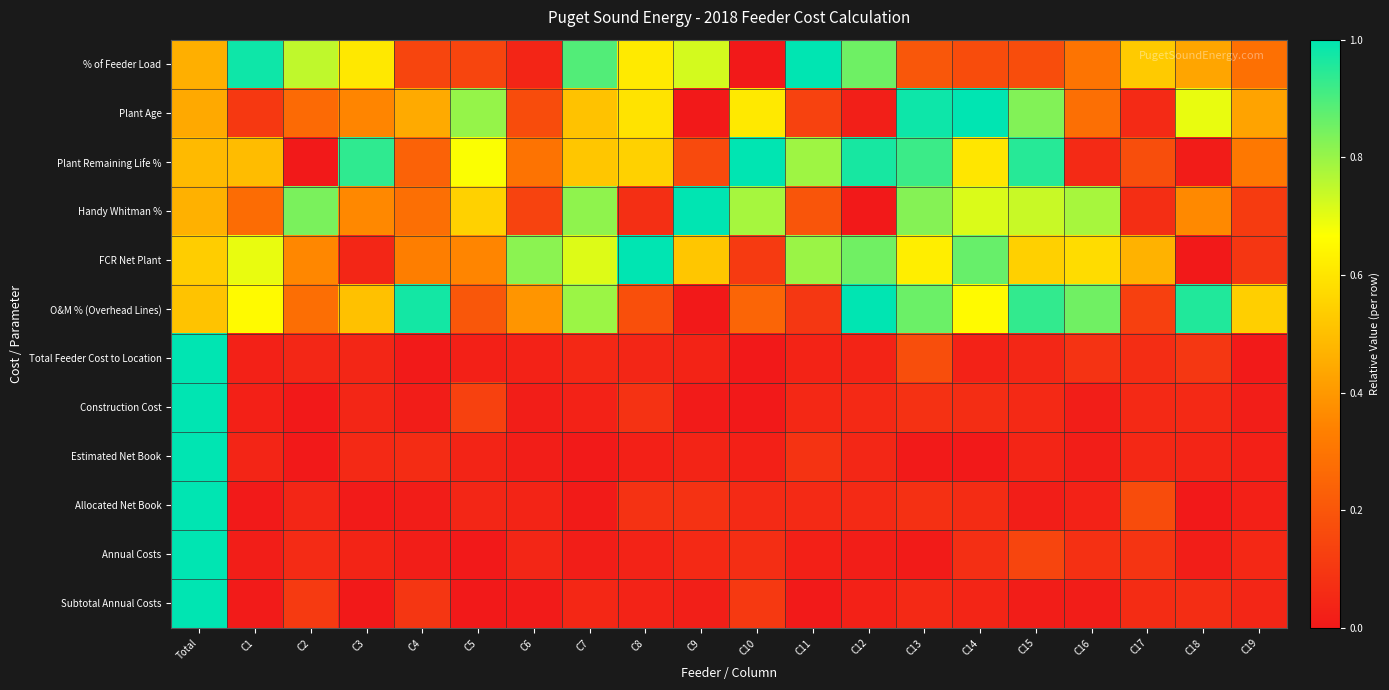

At C3, list the series in order from largest to smallest.

Plant Remaining Life %, % of Feeder Load, O&M % (Overhead Lines), Handy Whitman %, Plant Age, Estimated Net Book, Total Feeder Cost to Location, Construction Cost, FCR Net Plant, Annual Costs, Allocated Net Book, Subtotal Annual Costs